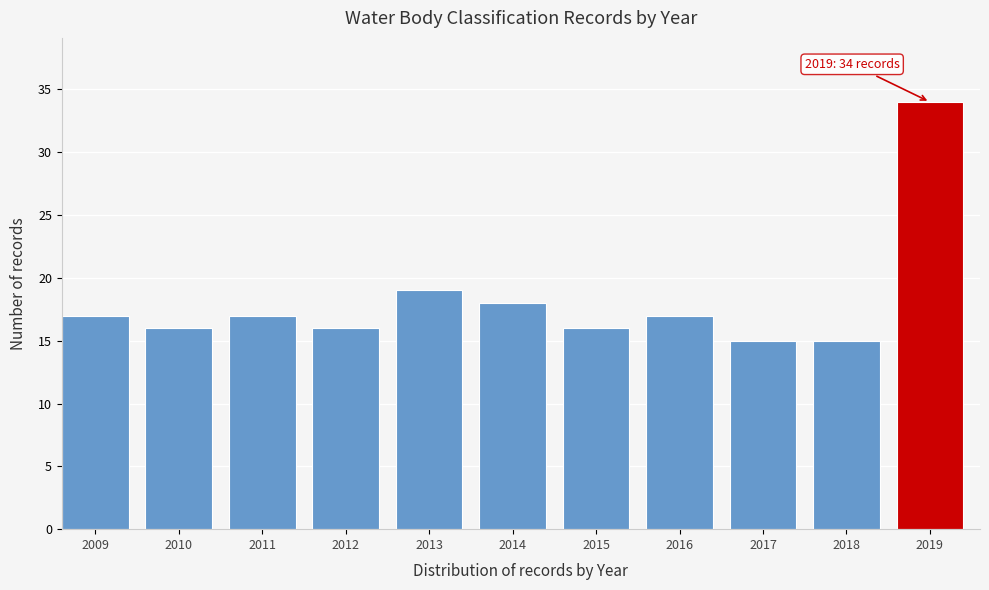

Reading right to left, what are all the values shown in this chart?

2019=34	2018=15	2017=15	2016=17	2015=16	2014=18	2013=19	2012=16	2011=17	2010=16	2009=17